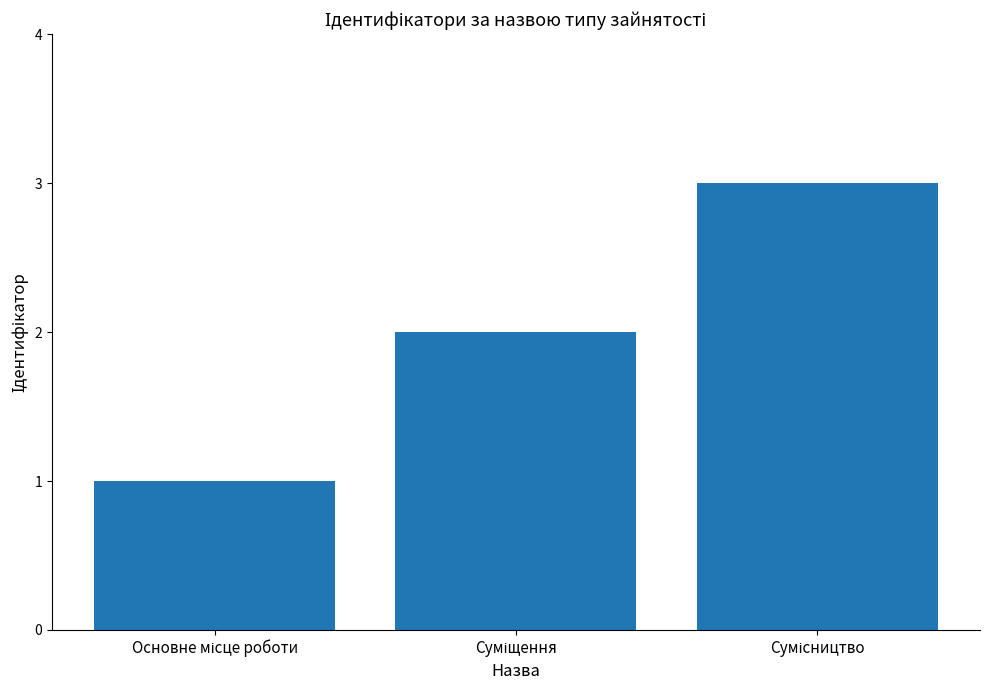

What is the maximum value shown in the chart?

3